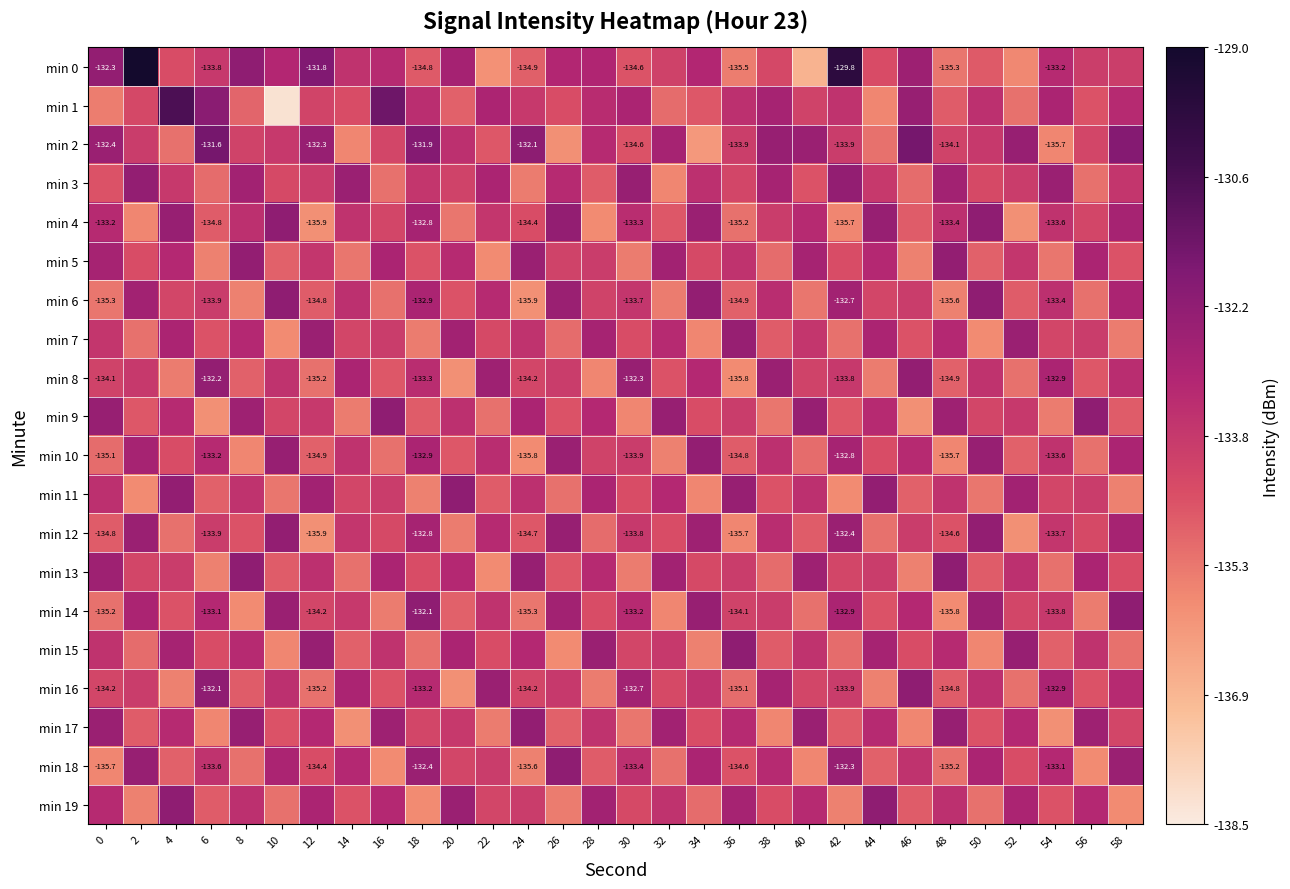

The value of row_6 at 10 is -132.1. True or false?

True